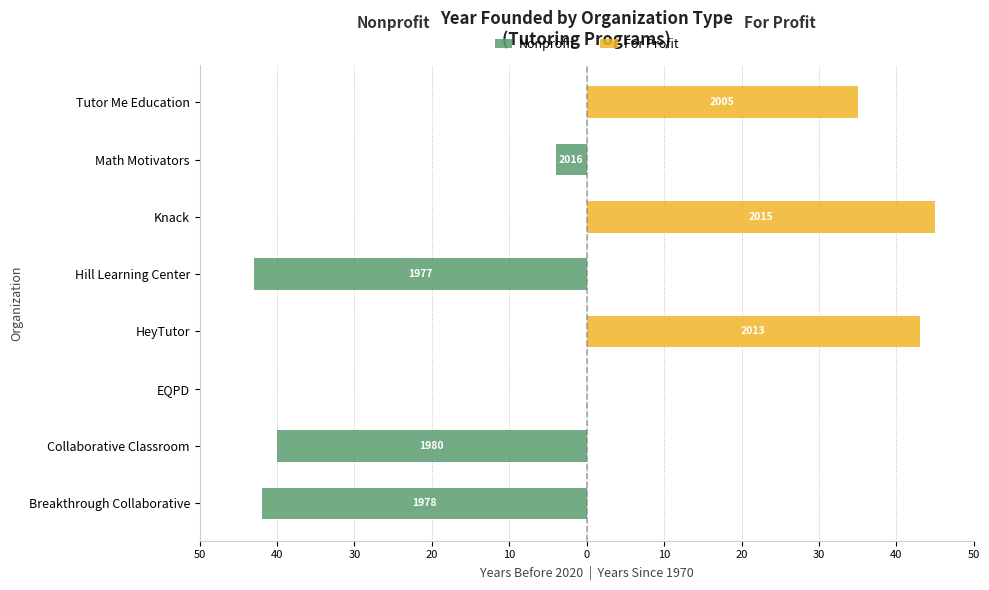

Between HeyTutor and Tutor Me Education, which is larger?

HeyTutor